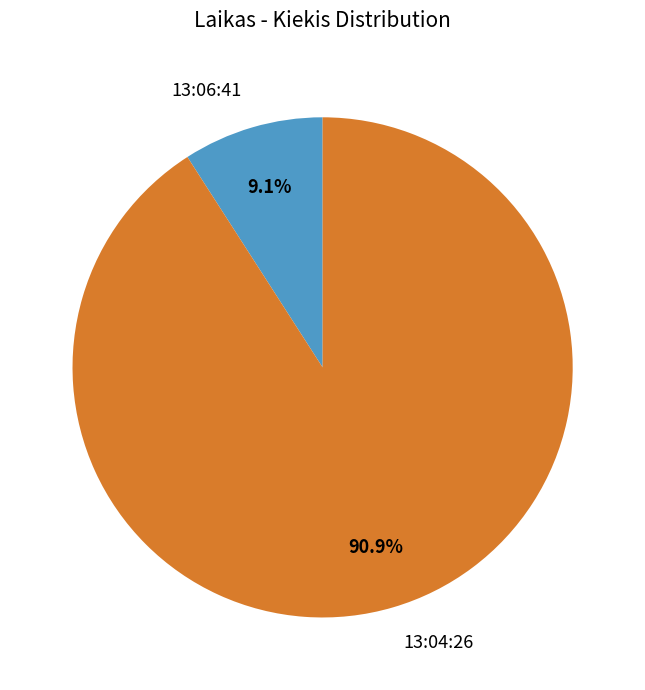

How many segments does this pie chart have?

2